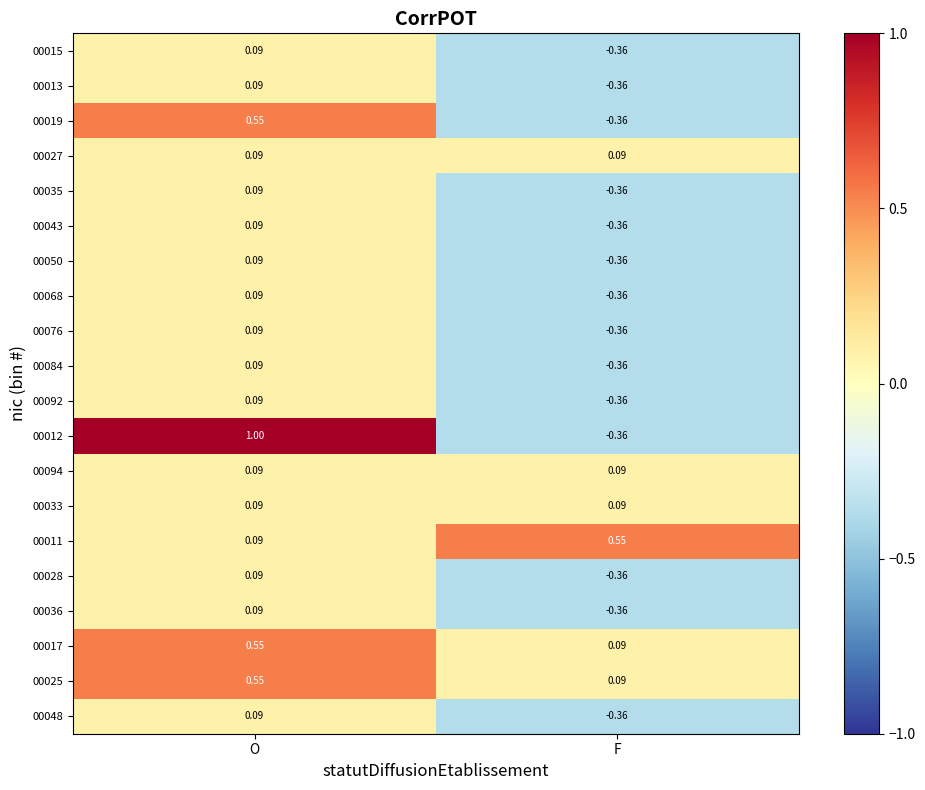

What is the total value across all series at F?

-4.0